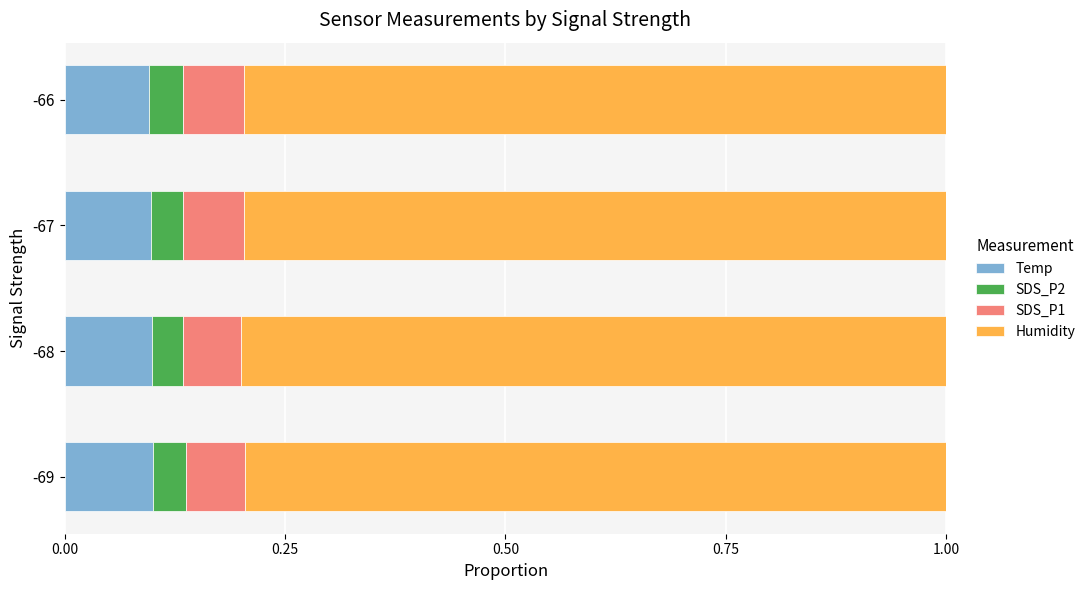

What is the total value across all series at -67?

1.0